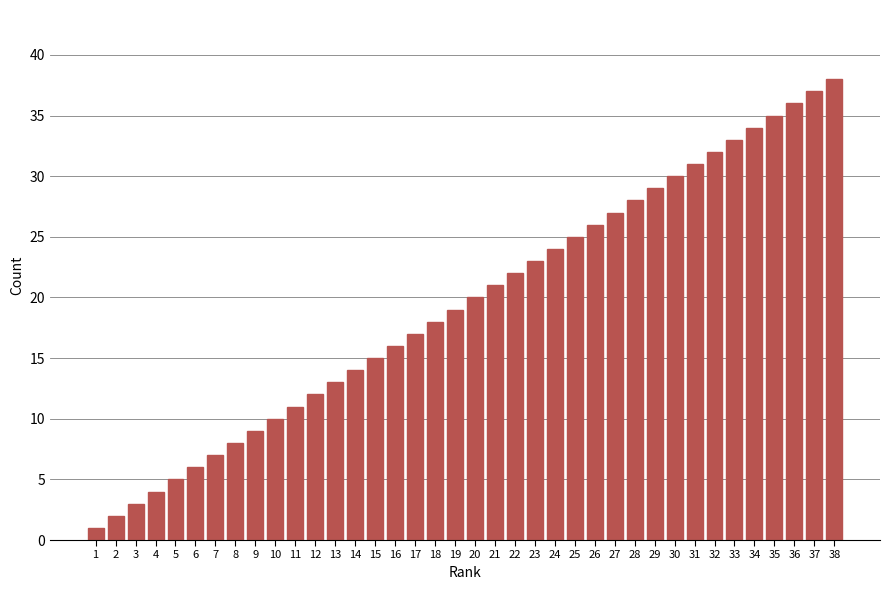

Which label corresponds to the largest value in the chart?

38